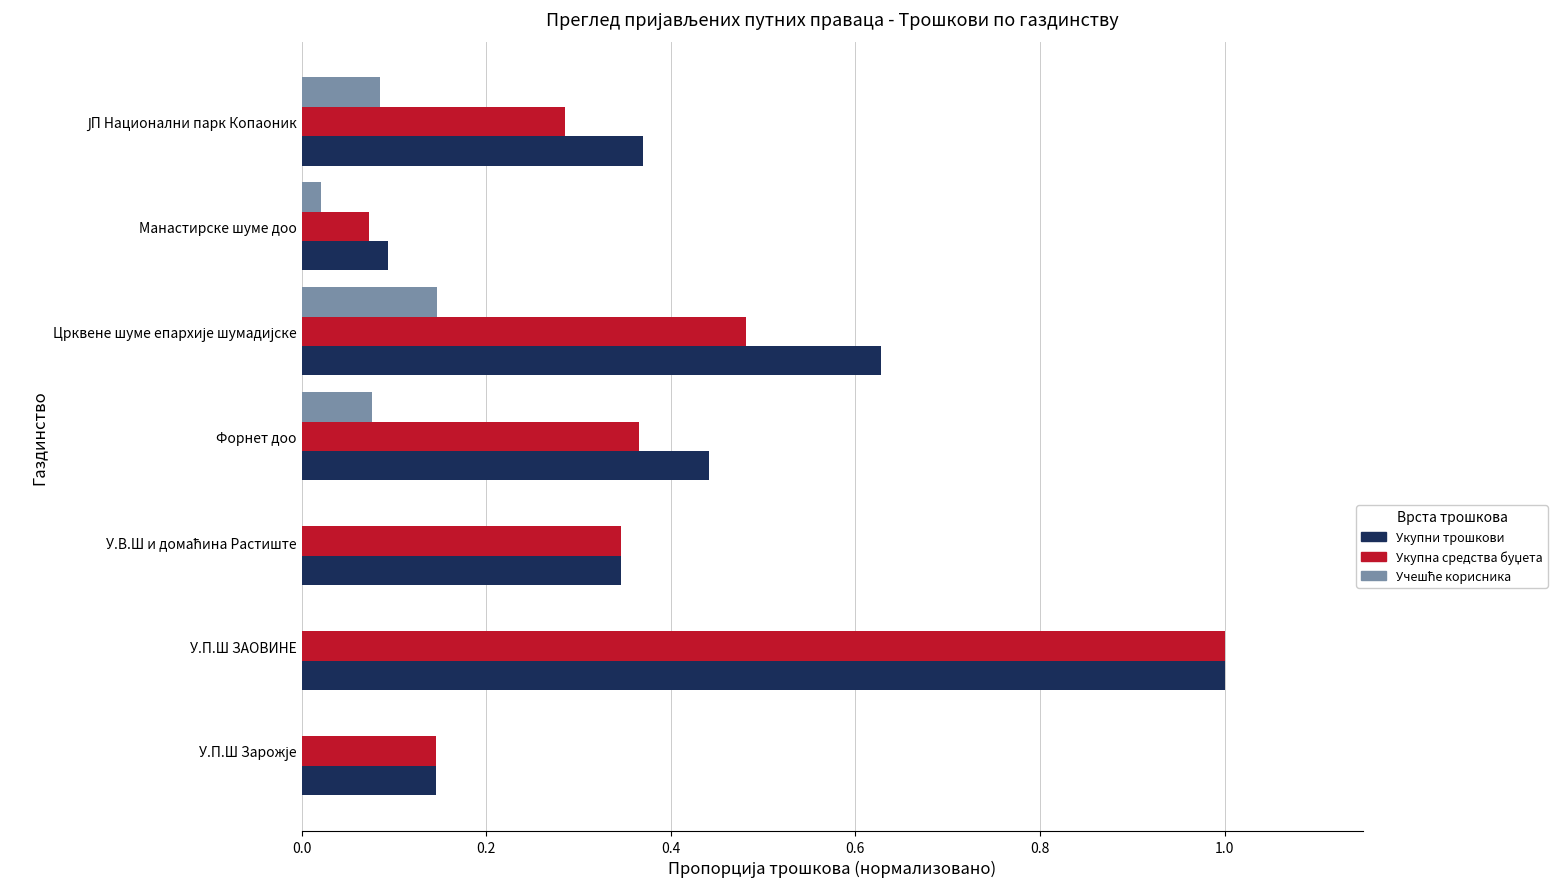

Which series has the largest total across all categories?

Укупни трошкови